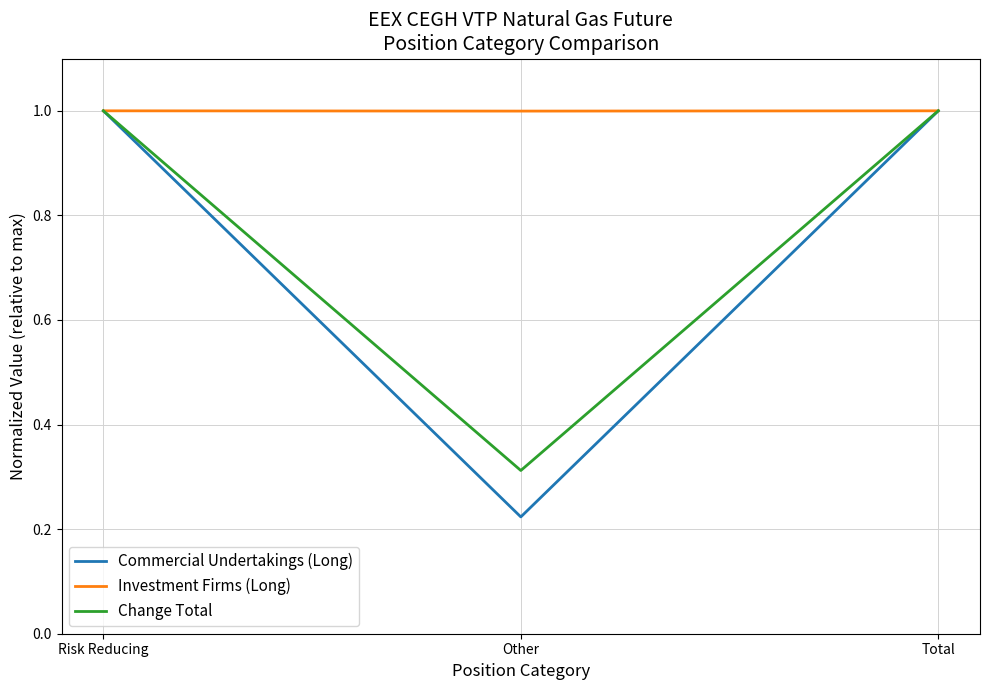

Read the Commercial Undertakings (Long) value at Total.

1.0